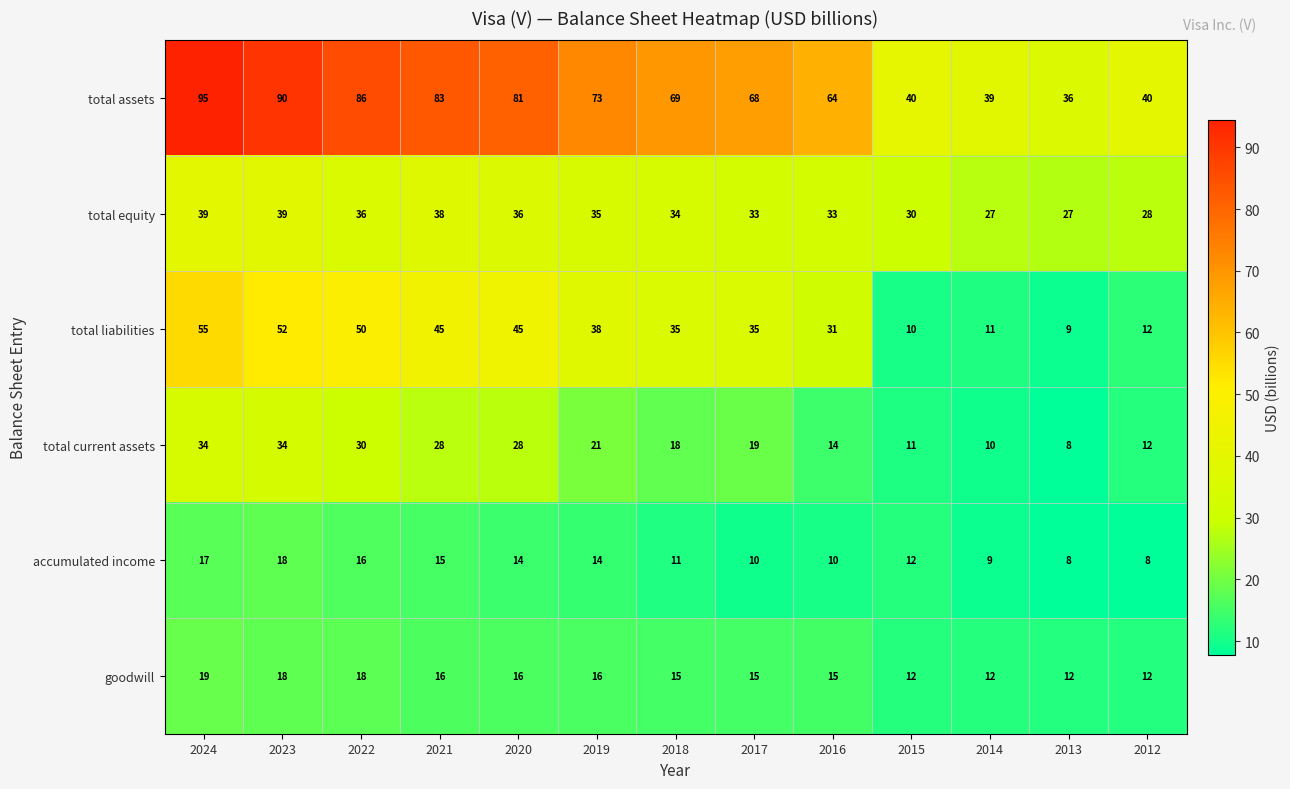

Which series has the largest total across all categories?

total assets